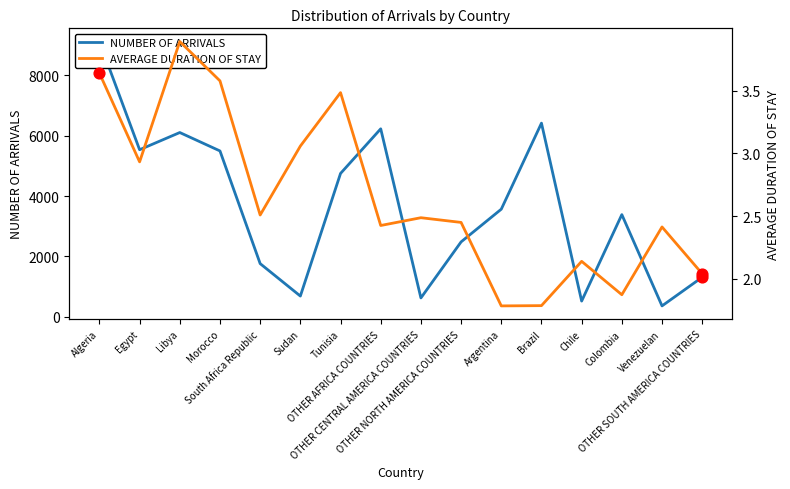

At how many categories does at least one series exceed 1125?

12